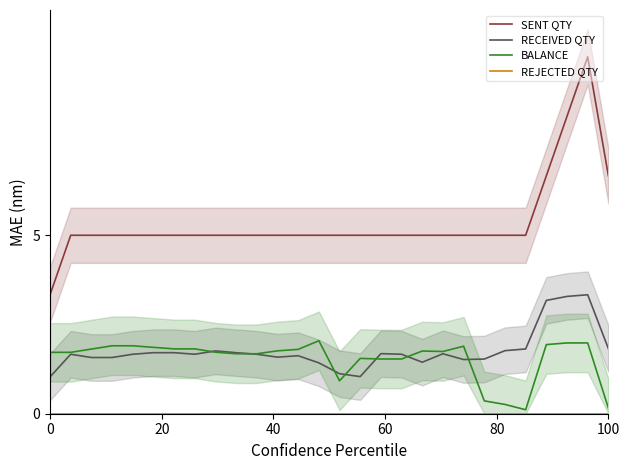

True or false: SENT QTY and RECEIVED QTY cross at least once.

False